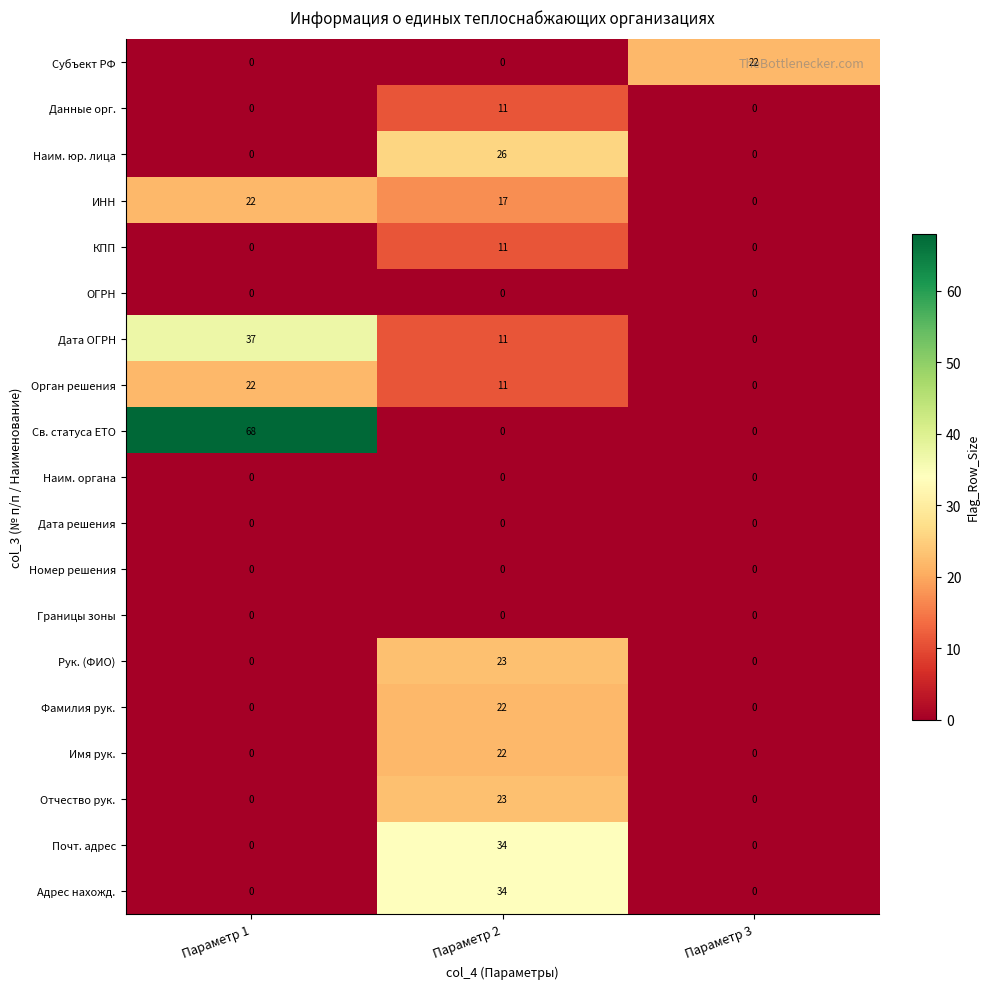

What value does the Наим. юр. лица series have at Параметр 2?

26